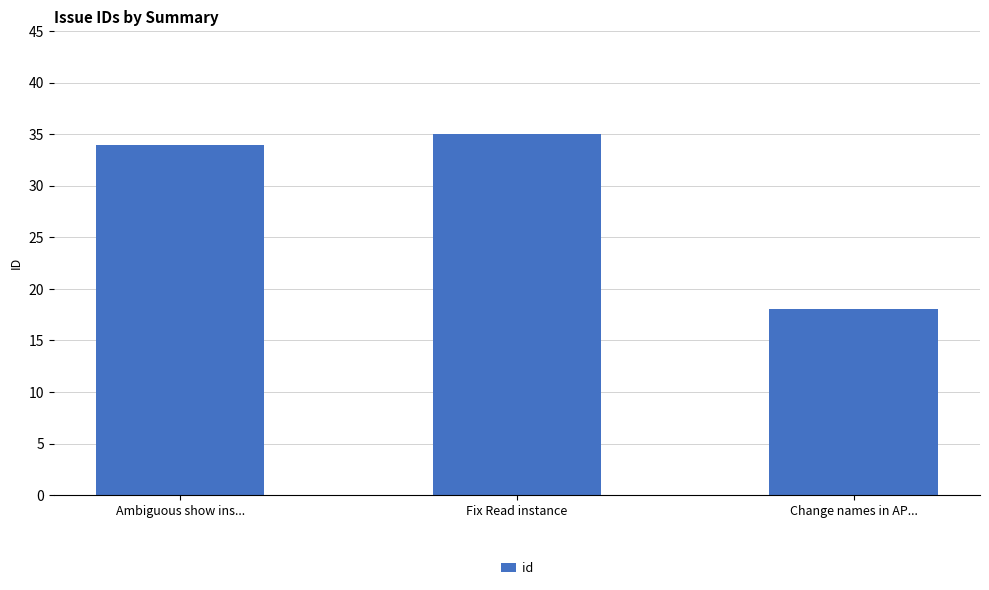

What is the difference between the maximum and minimum values?

17